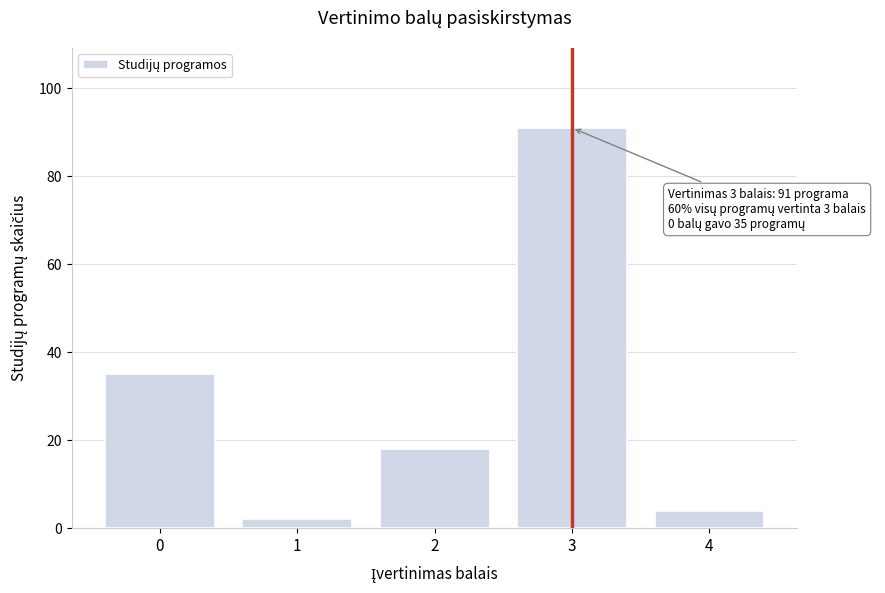

Reading left to right, extract all data points from this chart.

35	2	18	91	4